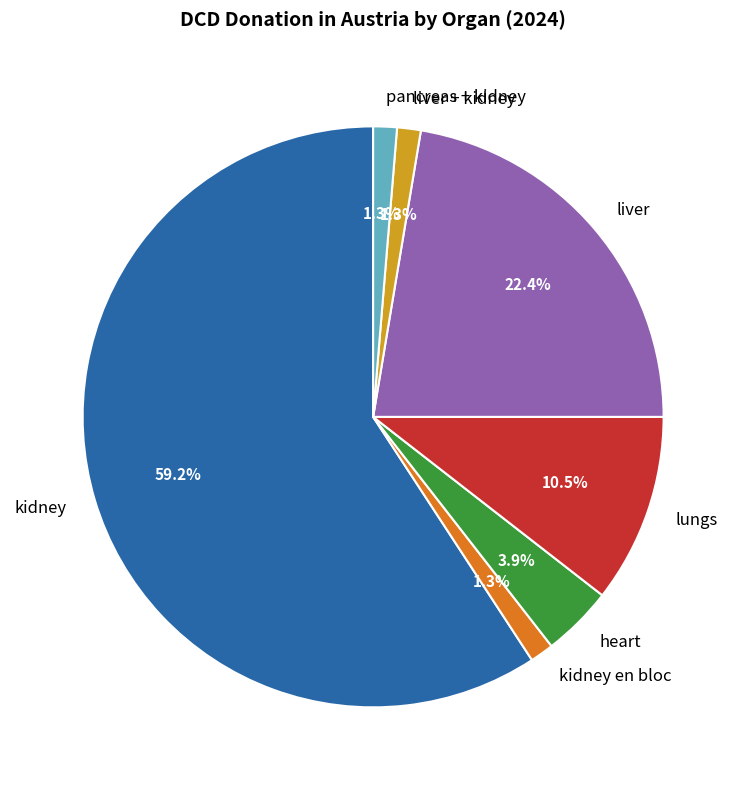

To the nearest percent, what percentage of the pie is liver?

22%